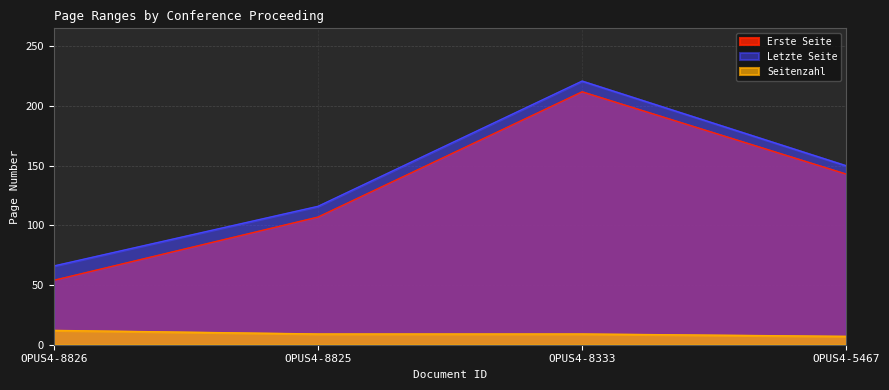

What is the value of the Erste Seite point at the 2nd from the left?

107